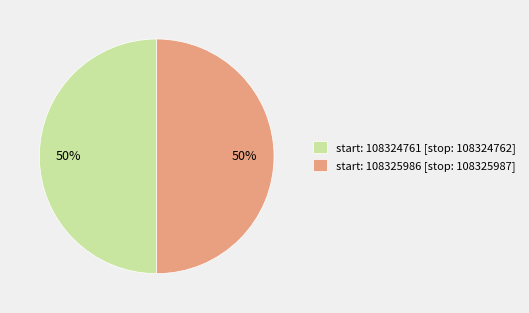

Combined, do start: 108324761 [stop: 108324762] and start: 108325986 [stop: 108325987] account for over 50%?

Yes